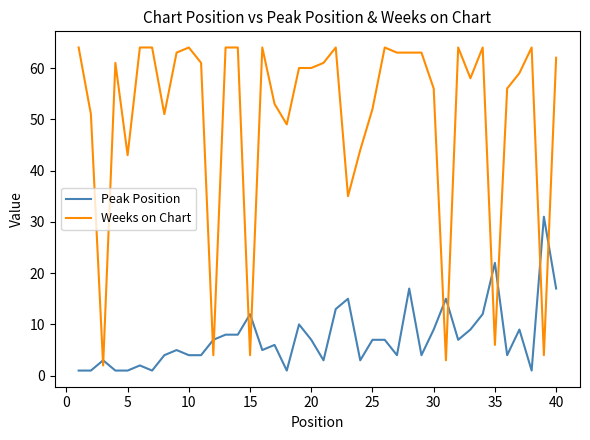

Which series has the largest range (max minus min)?

Weeks on Chart